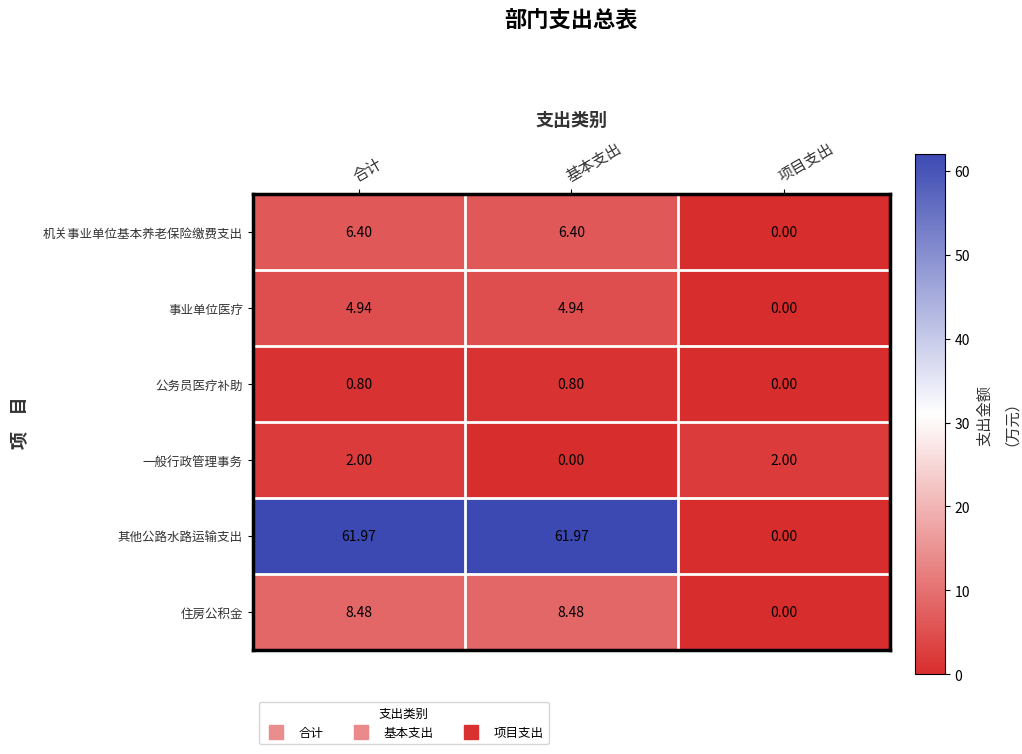

What is the greatest value displayed?

62.0